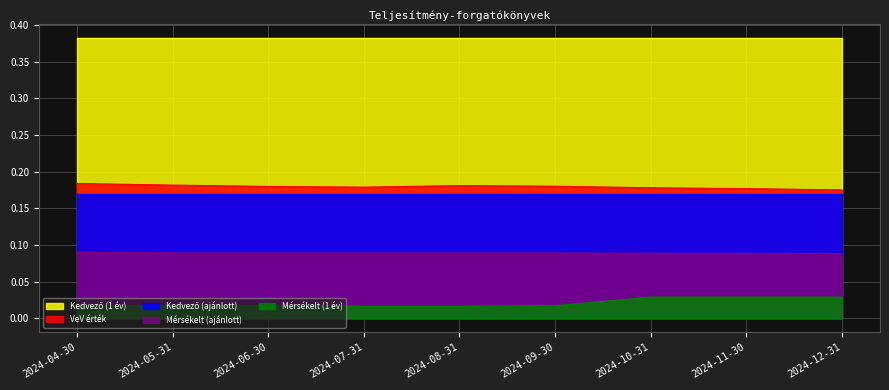

What is the value of the VeV érték point at the 3rd from the left?

0.2